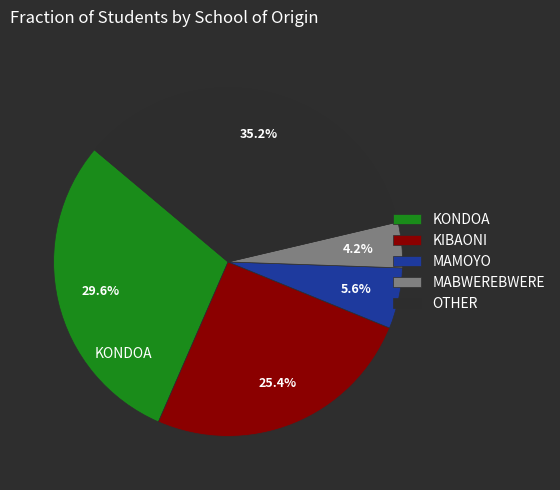

Is OTHER the majority of the pie?

No